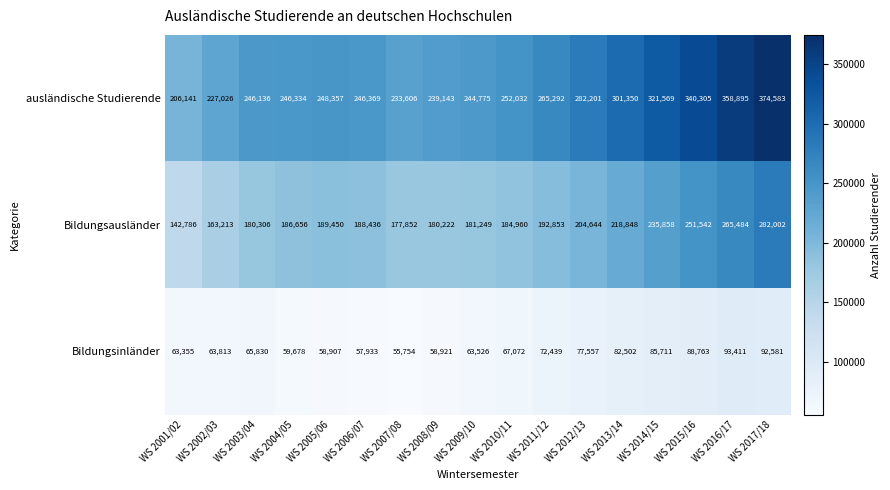

What is the spread (max minus min) of values at WS 2016/17?

265484